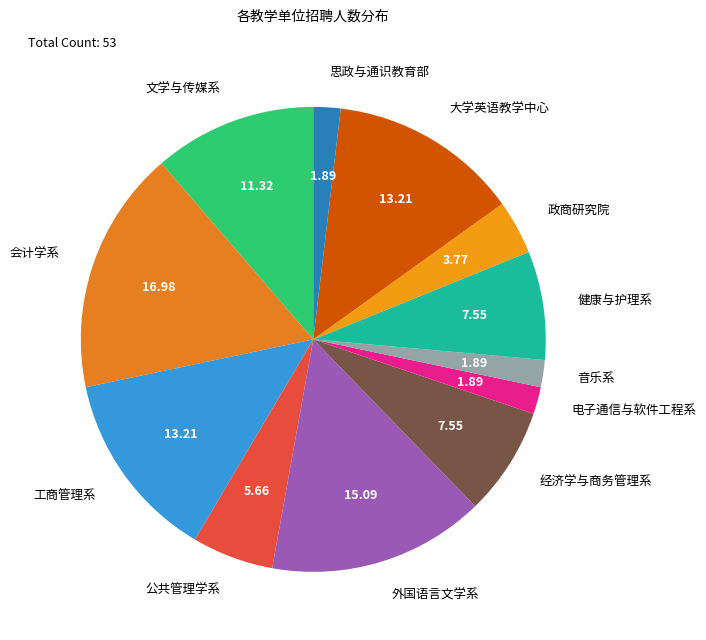

Which slice is the largest?

会计学系